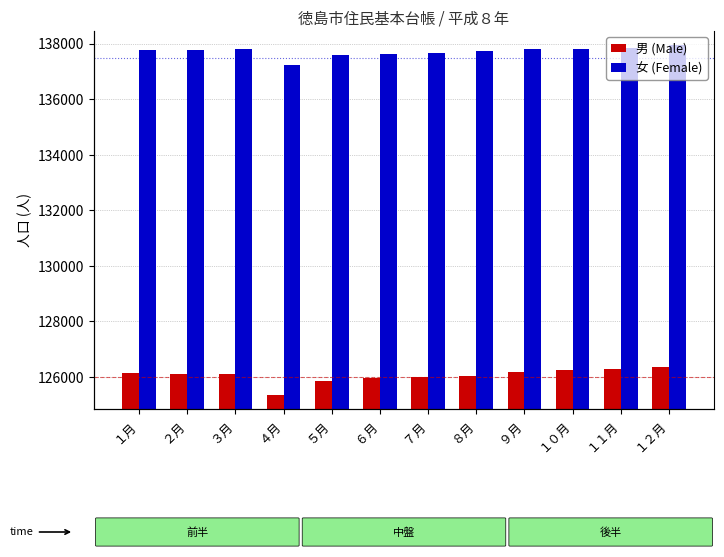

What is the value of the 女 (Female) bar at the 6th from the left?

137637